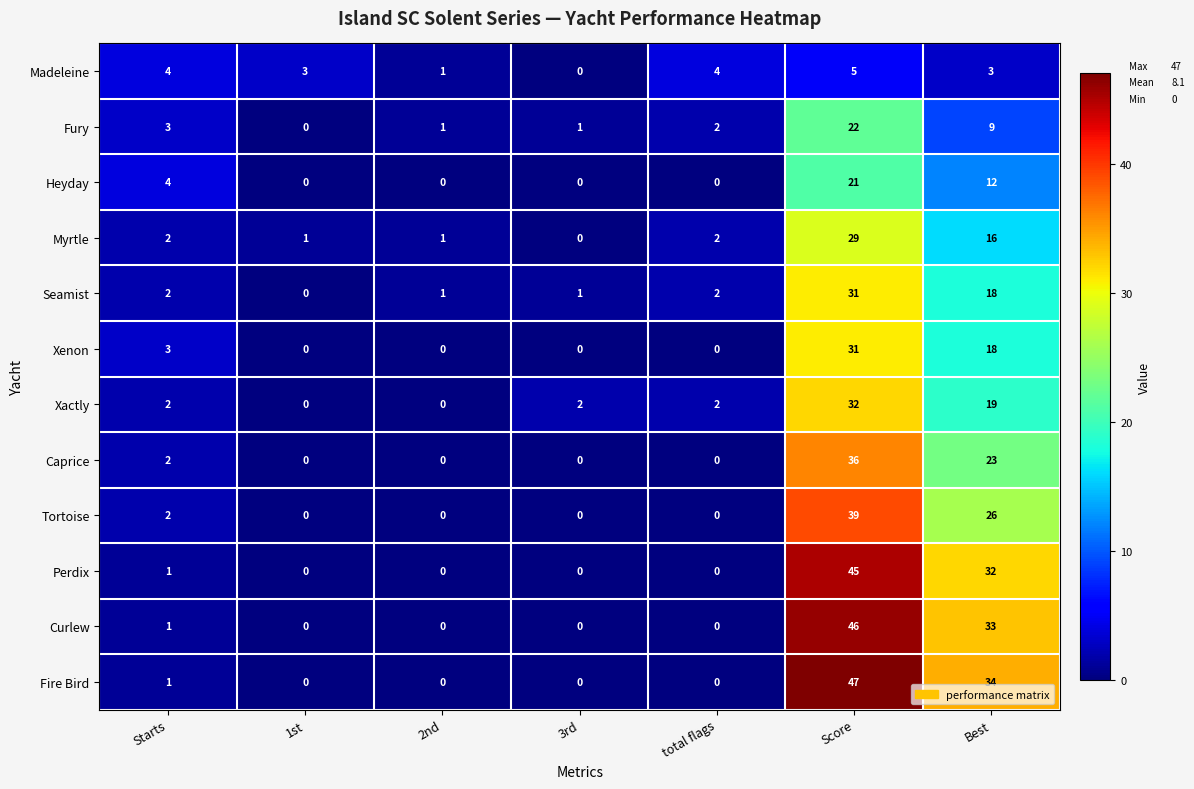

What is the difference between the maximum and second lowest values in the Curlew series?

46